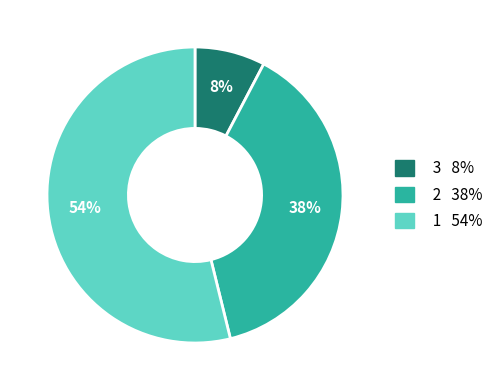

Is there any slice that represents more than half of the pie?

Yes